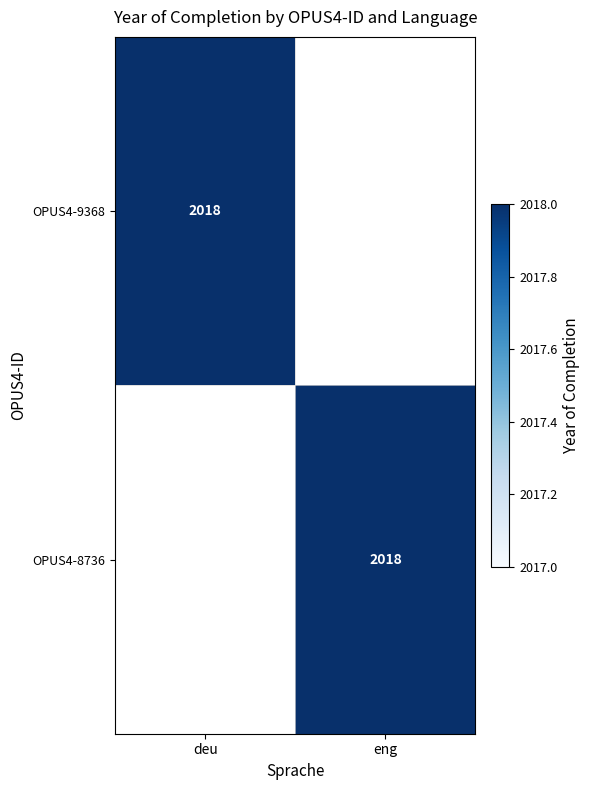

The value of OPUS4-9368 at deu is 2018. True or false?

True